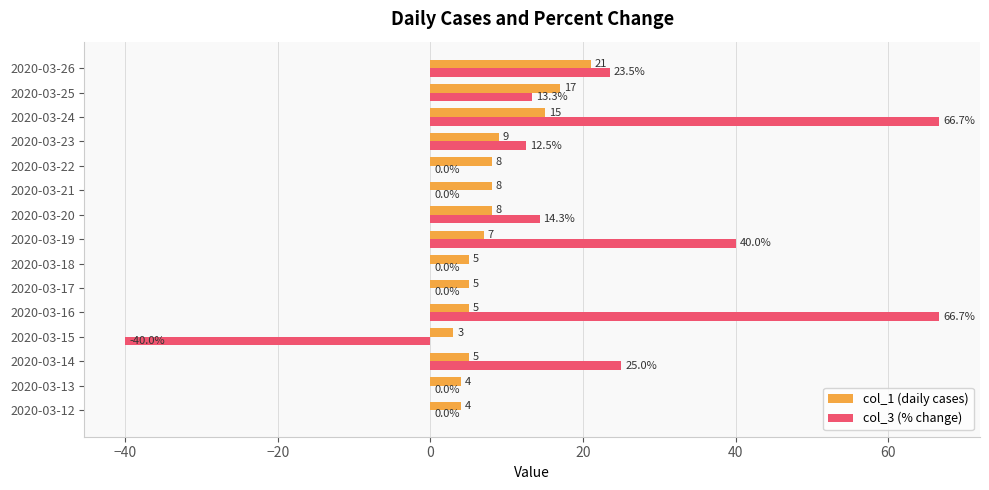

Which series changed the most between 2020-03-22 and 2020-03-25?

col_3 (% change)